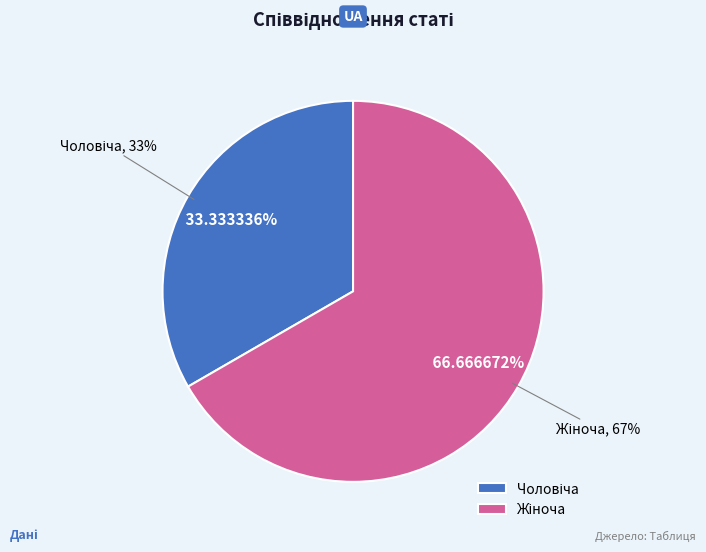

How much of the chart is everything except Чоловіча?

66.7%